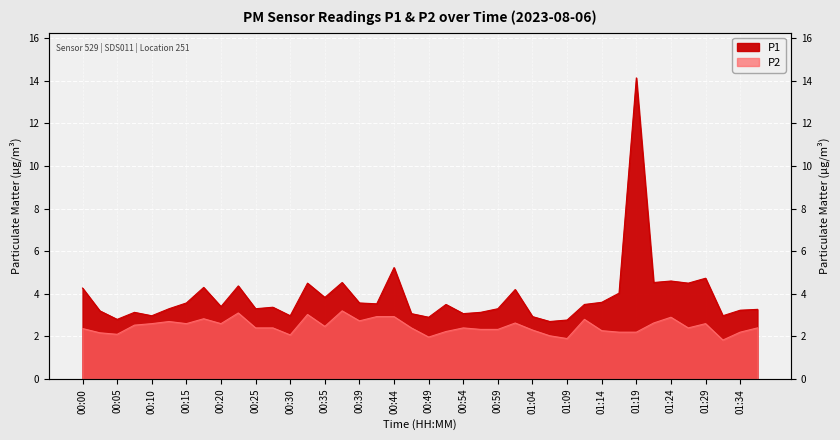

At which label is P2 closest to 2?

01:06